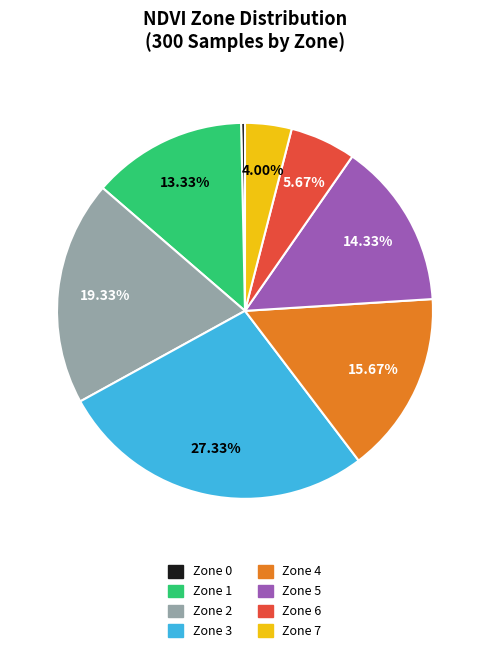

Between Zone 5 and Zone 7, which is larger?

Zone 5